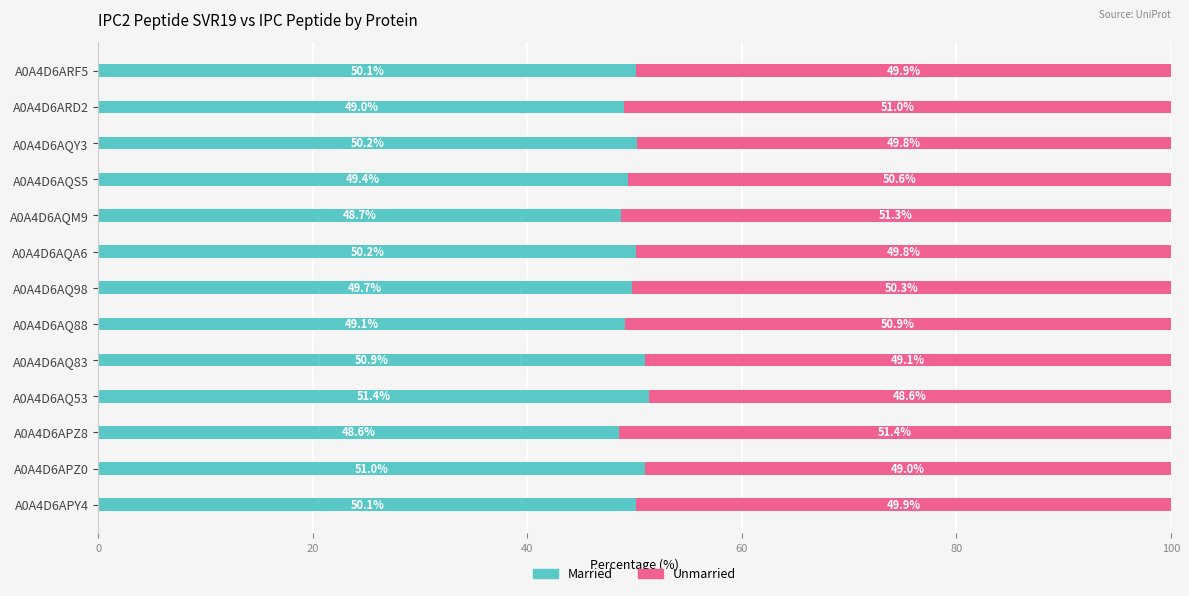

The value of Married at A0A4D6APZ0 is 75.8. True or false?

False